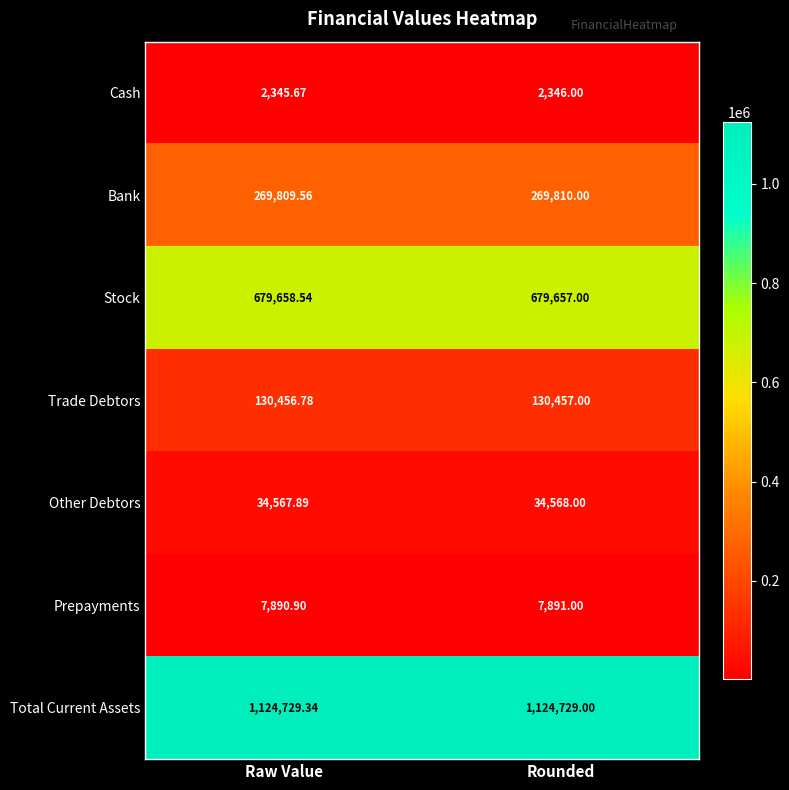

Rank the categories by Trade Debtors value from lowest to highest.

Raw Value, Rounded